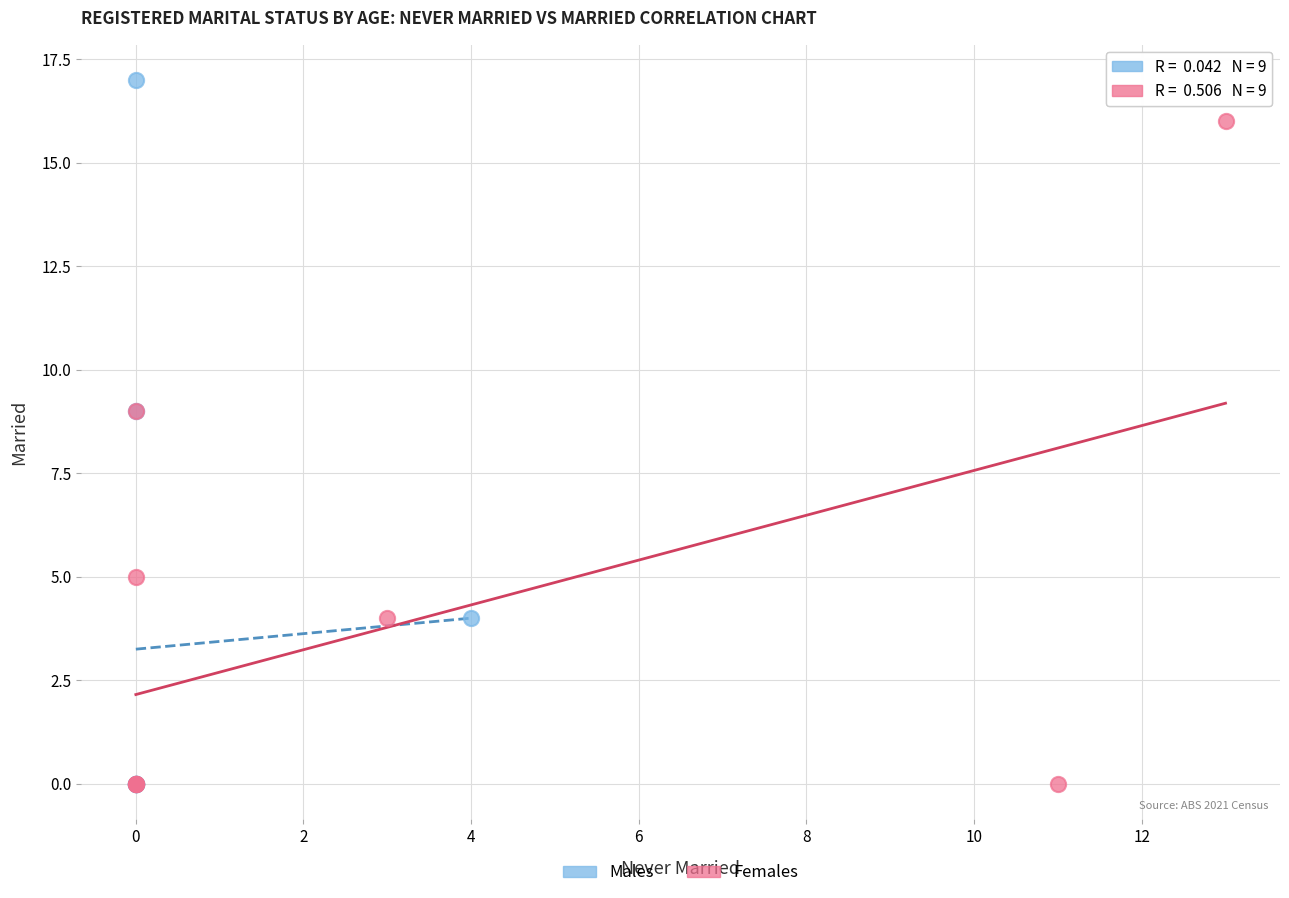

Which series reaches the maximum Y coordinate?

Males